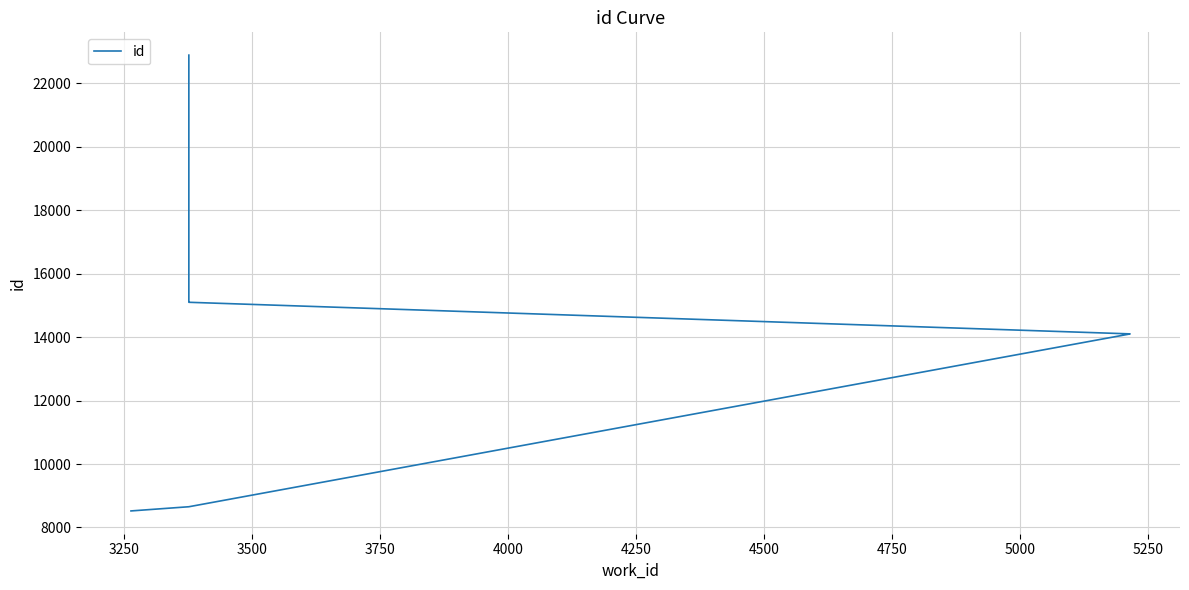

Reading left to right, list all the values displayed in this chart.

8521	8610	8653	14100	14102	15098	15099	18876	22888	22889